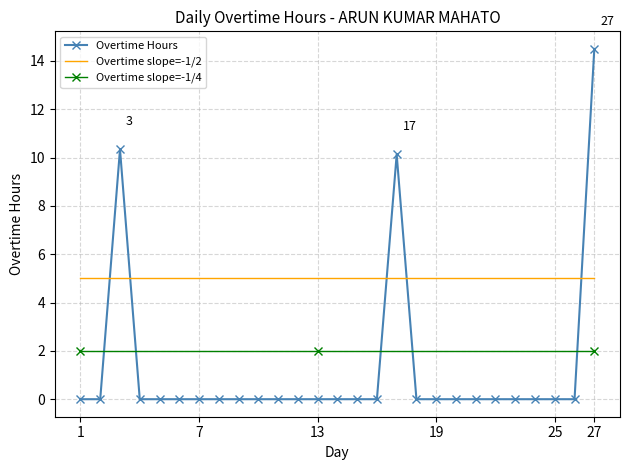

Which series has the widest spread of values?

Overtime Hours